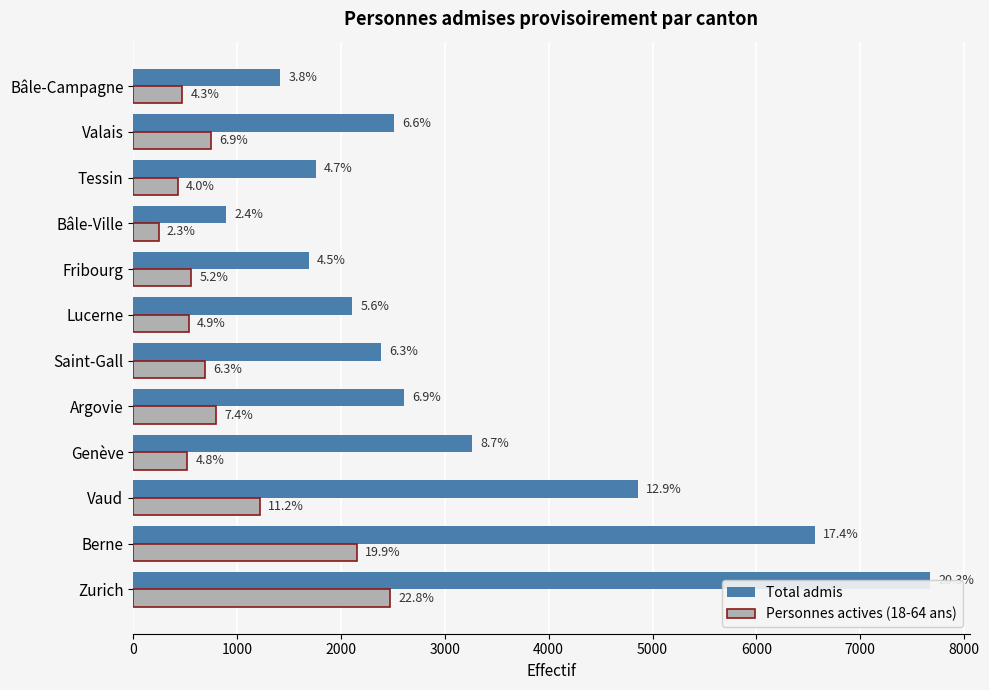

Reading left to right, what are all the values shown in this chart?

Total admis: 7669	6561	4858	3265	2609	2386	2106	1688	894	1759	2508	1417
Personnes actives (18-64 ans): 2476	2155	1218	522	799	688	535	560	245	430	746	470